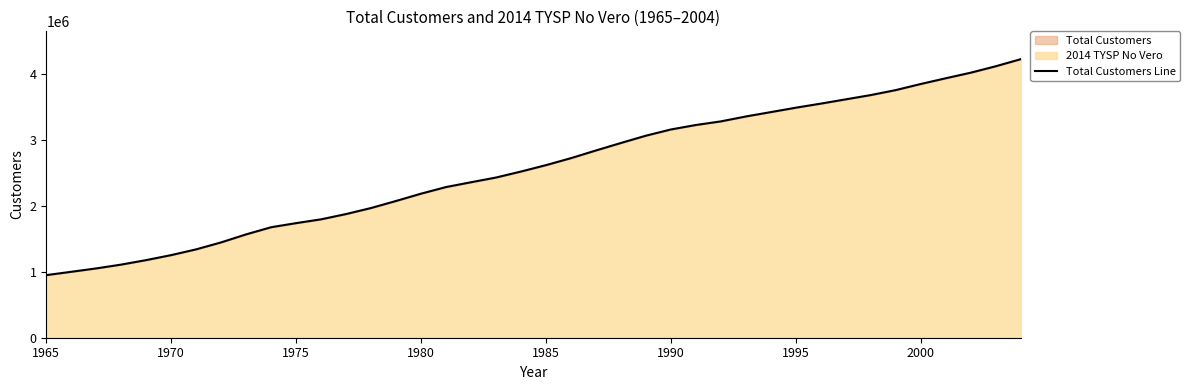

What is the maximum value shown in the chart?

4224509.2